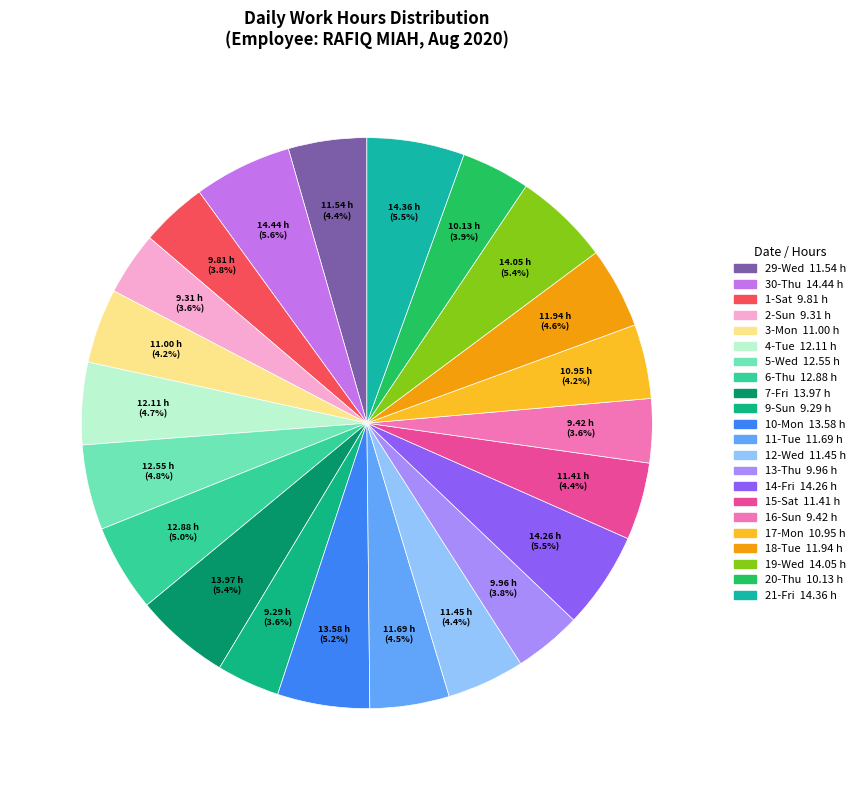

Is 9-Sun the majority of the pie?

No